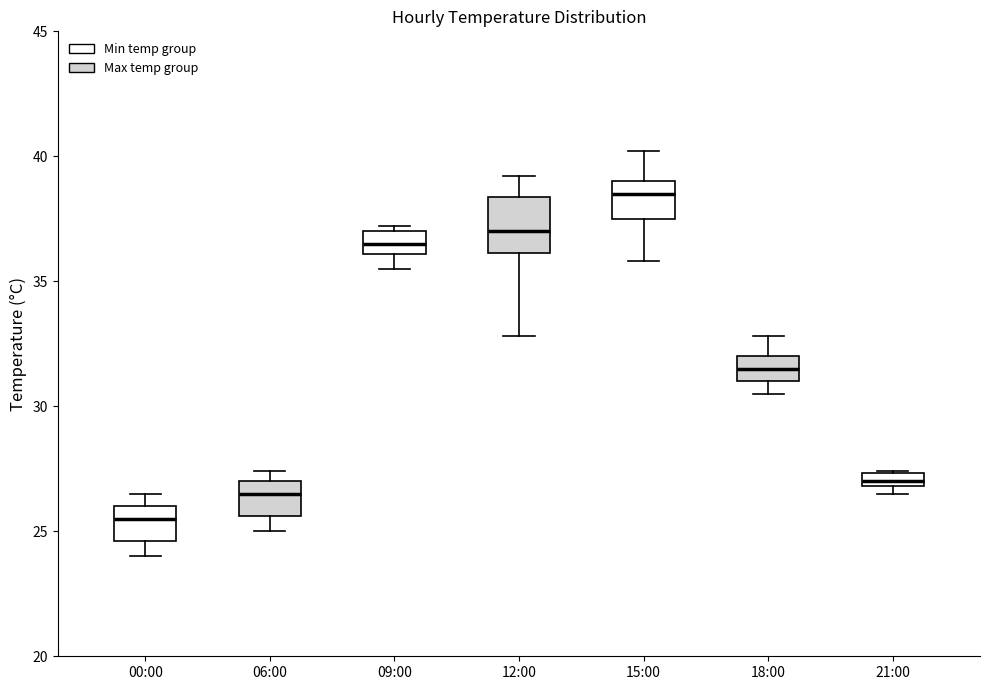

Which box is the tallest, from its lower edge to its upper edge?

12:00